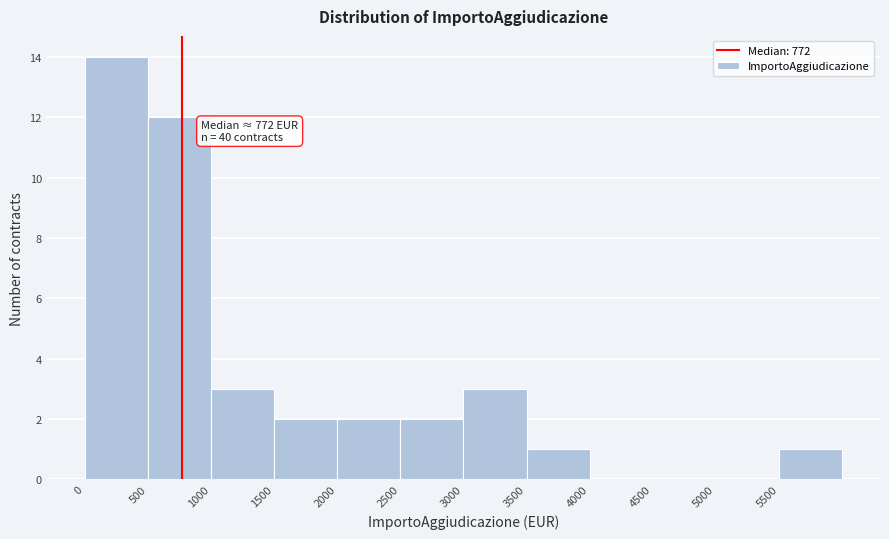

Over which range of the x-axis is the bar tallest?

0 to 500